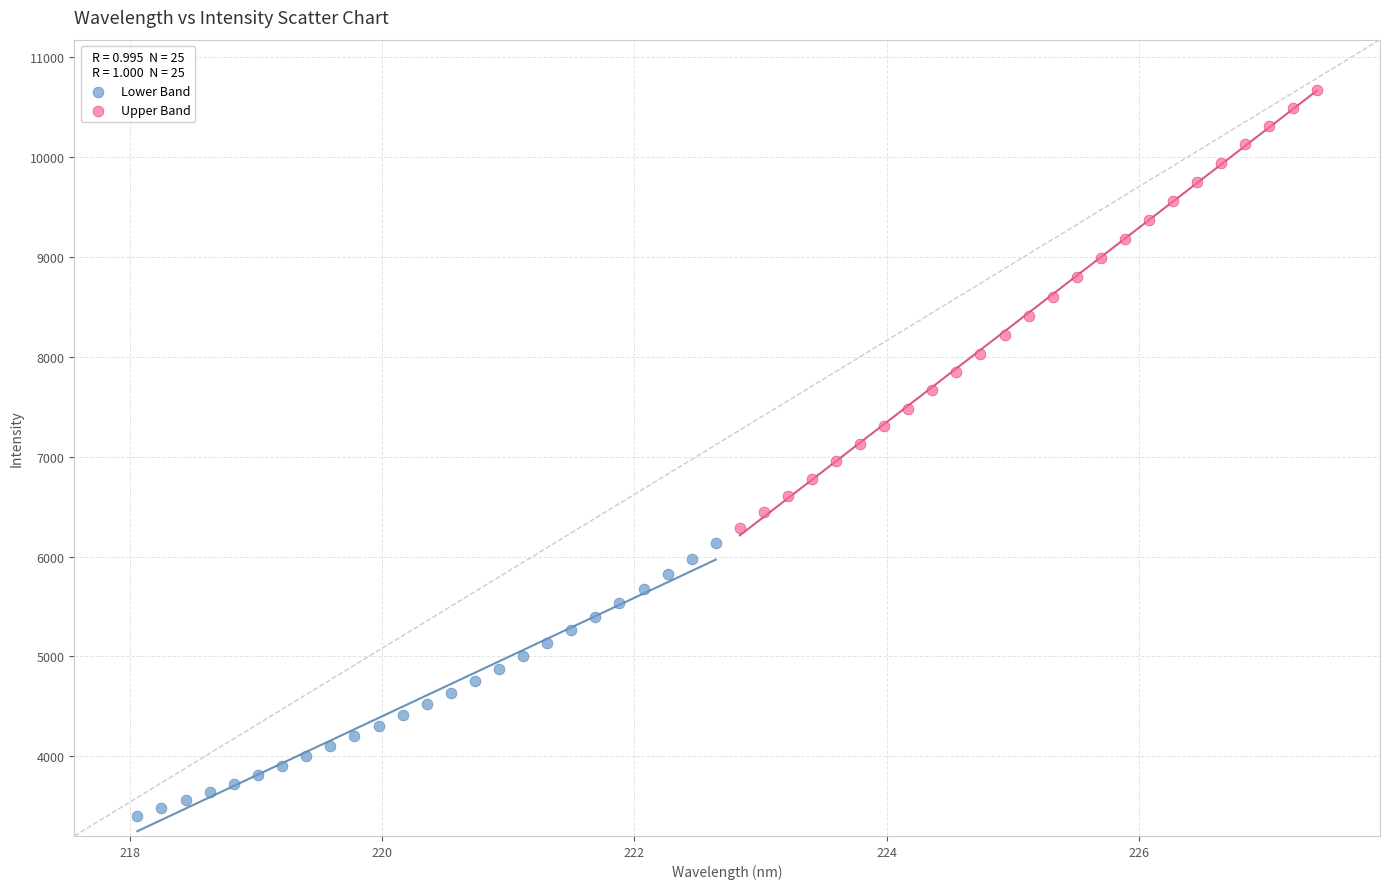

Which series has the widest spread of Y values?

Upper Band